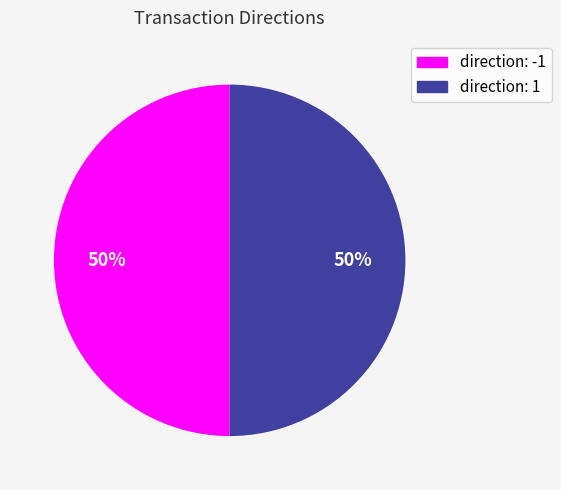

How many slices are in this pie chart?

2